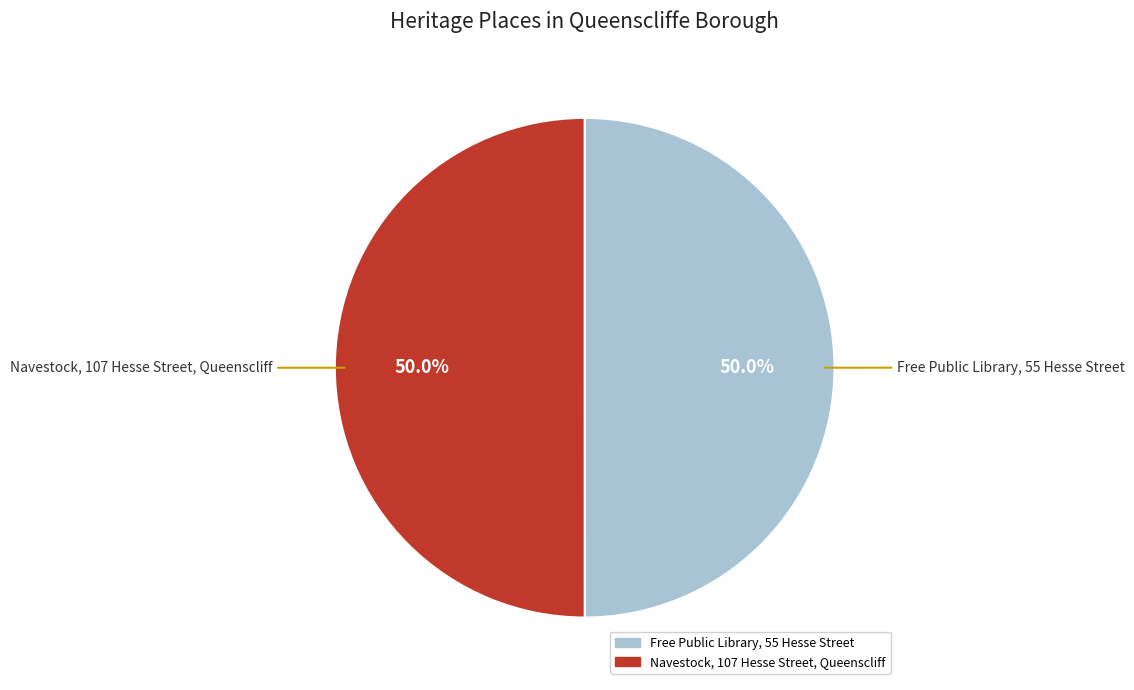

True or false: Navestock, 107 Hesse Street, Queenscliff accounts for 50% of the total.

True